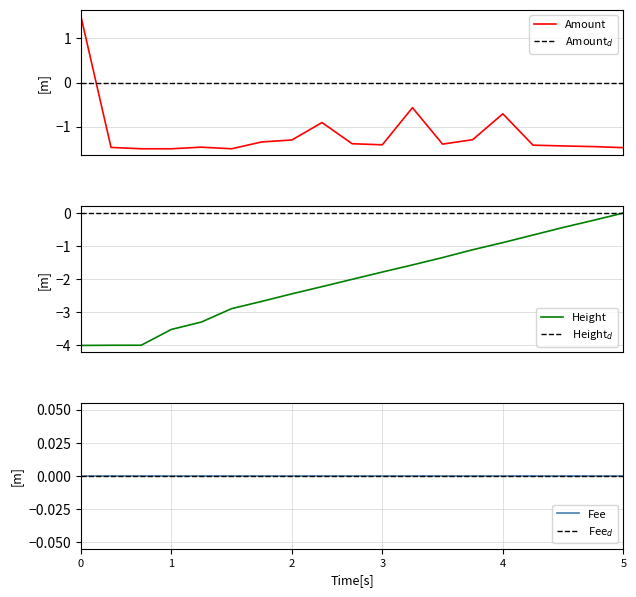

How many values in Amount are below zero?

18